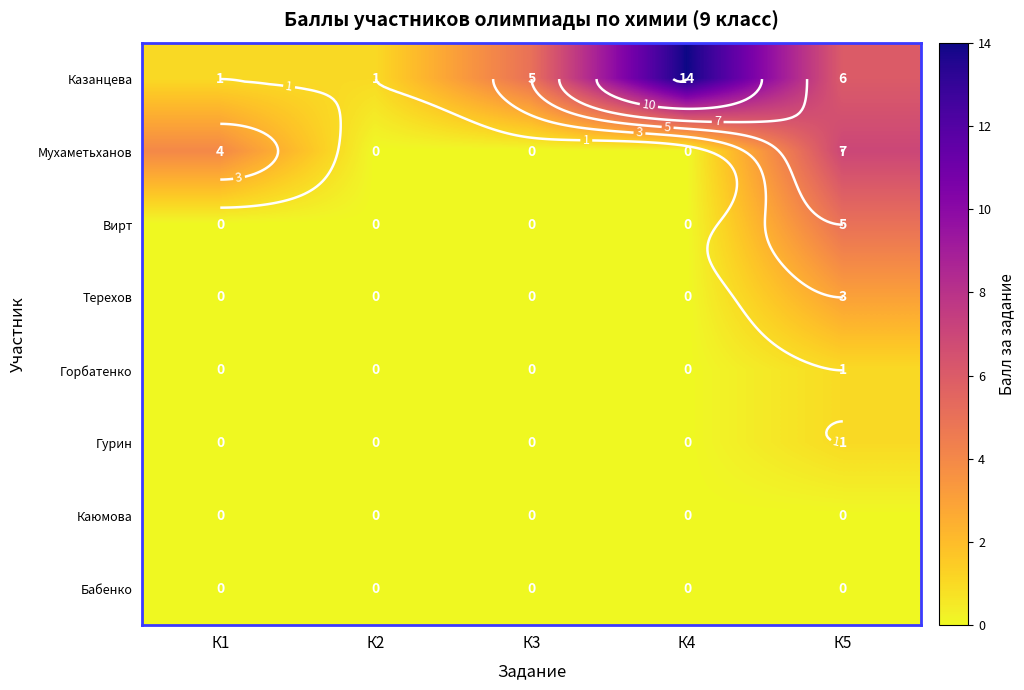

Count the number of categories in the chart.

5